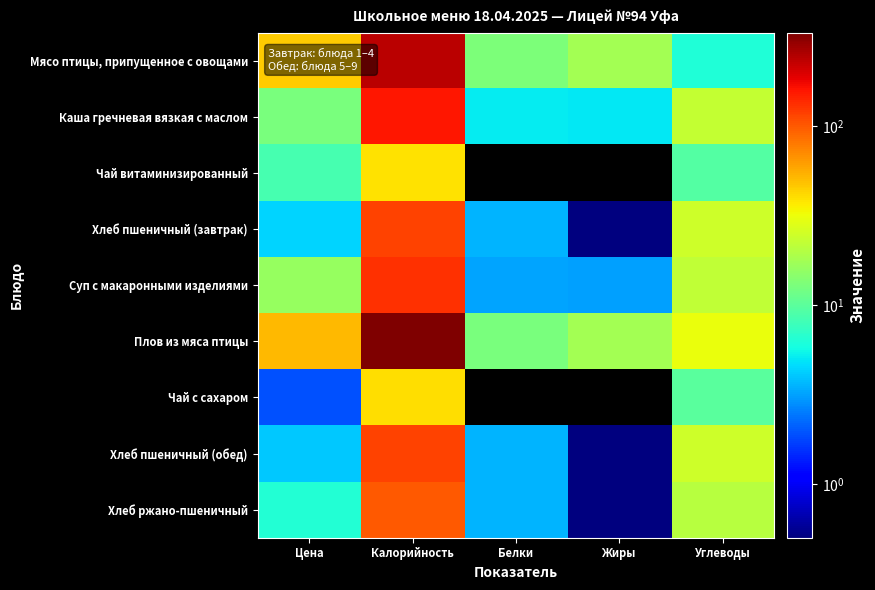

Which has a higher value, Цена or Углеводы?

Цена